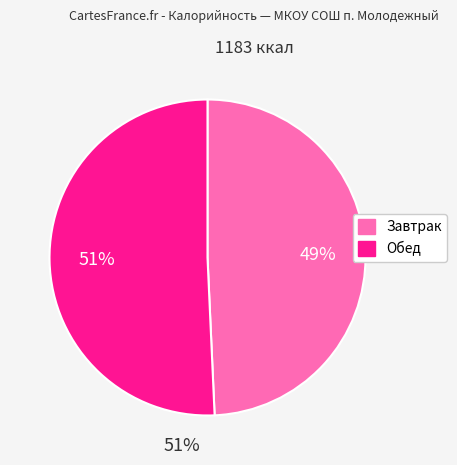

To the nearest percent, what is the combined percentage of Обед and Завтрак?

100%